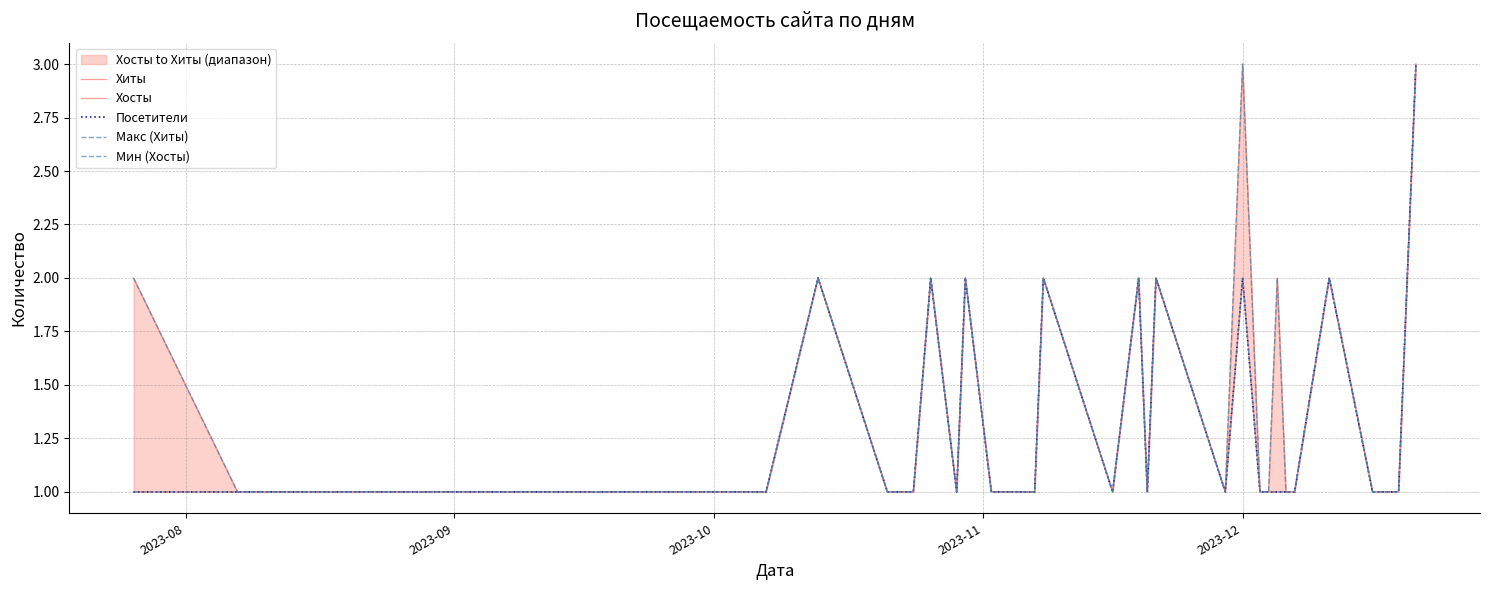

True or false: Посетители and Мин (Хосты) cross at least once.

False